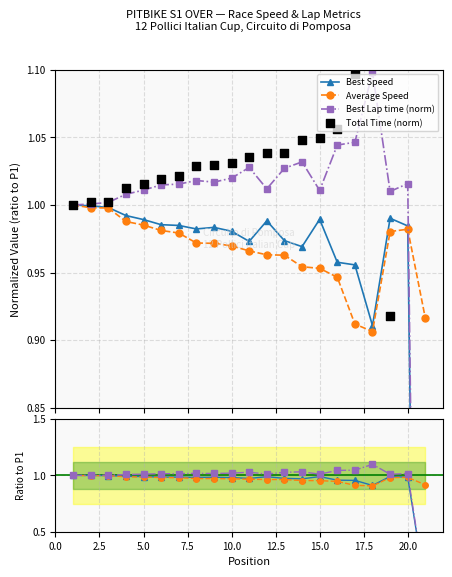

Is the value of Total Time (norm) at 10 greater than the value of Best Speed at 0.0?

Yes